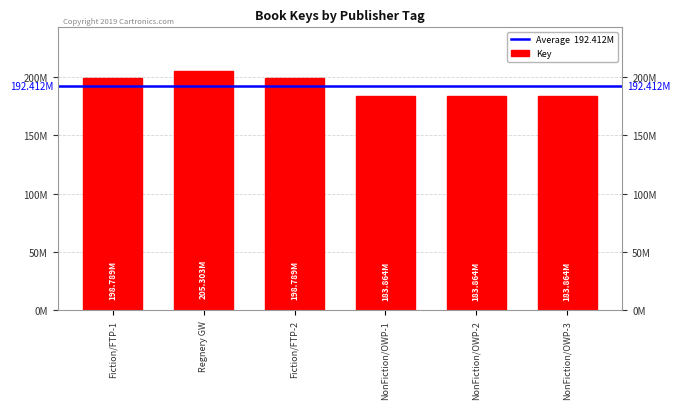

List the labels in order of value, largest first.

Regnery GW, Fiction/FTP-1, Fiction/FTP-2, NonFiction/OWP-1, NonFiction/OWP-2, NonFiction/OWP-3